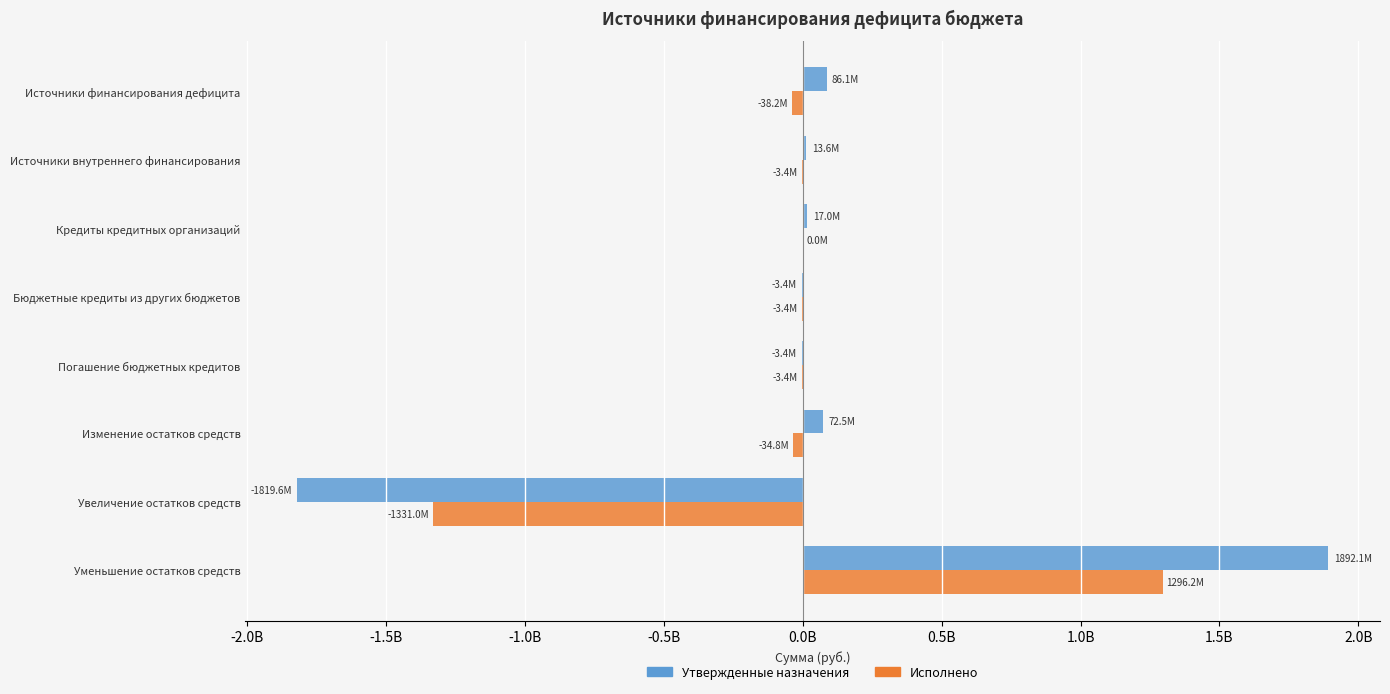

What are all the series names shown in the legend?

Утвержденные назначения, Исполнено